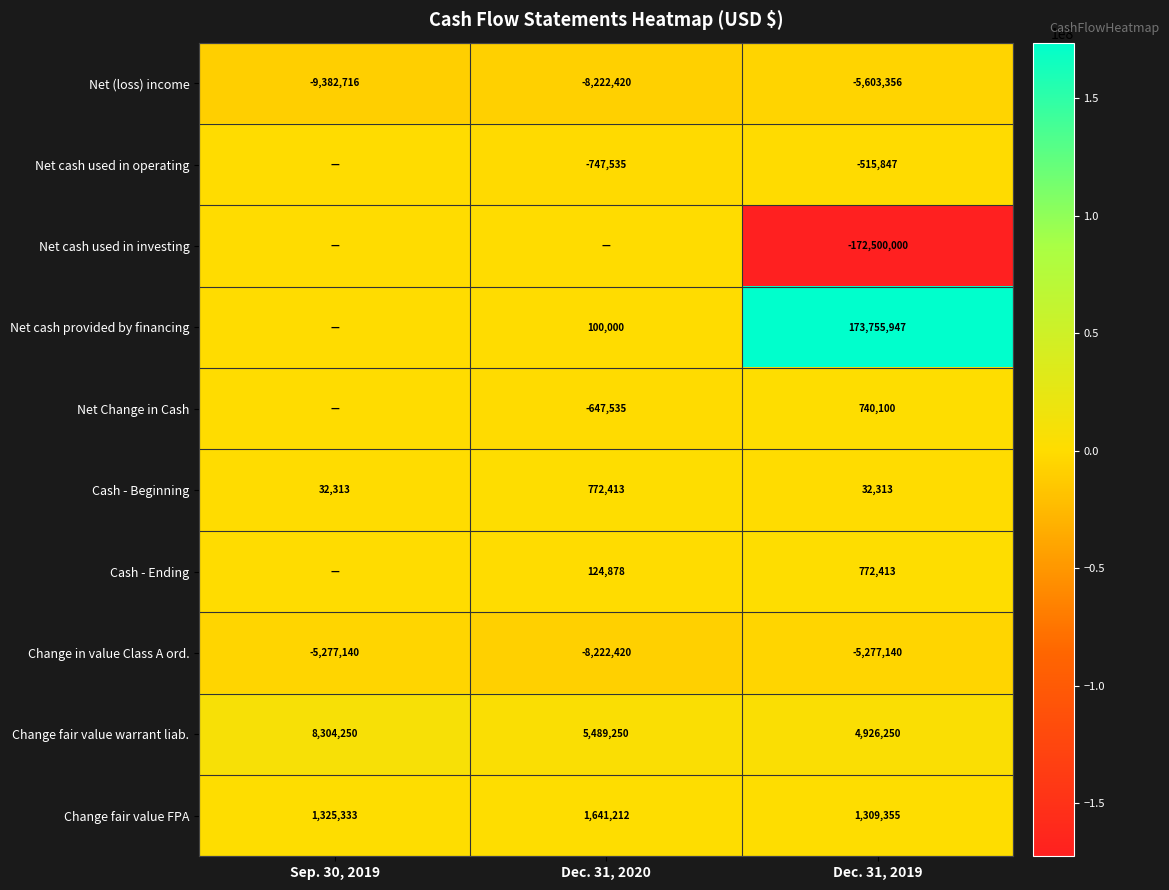

Count the number of data series in this chart.

10